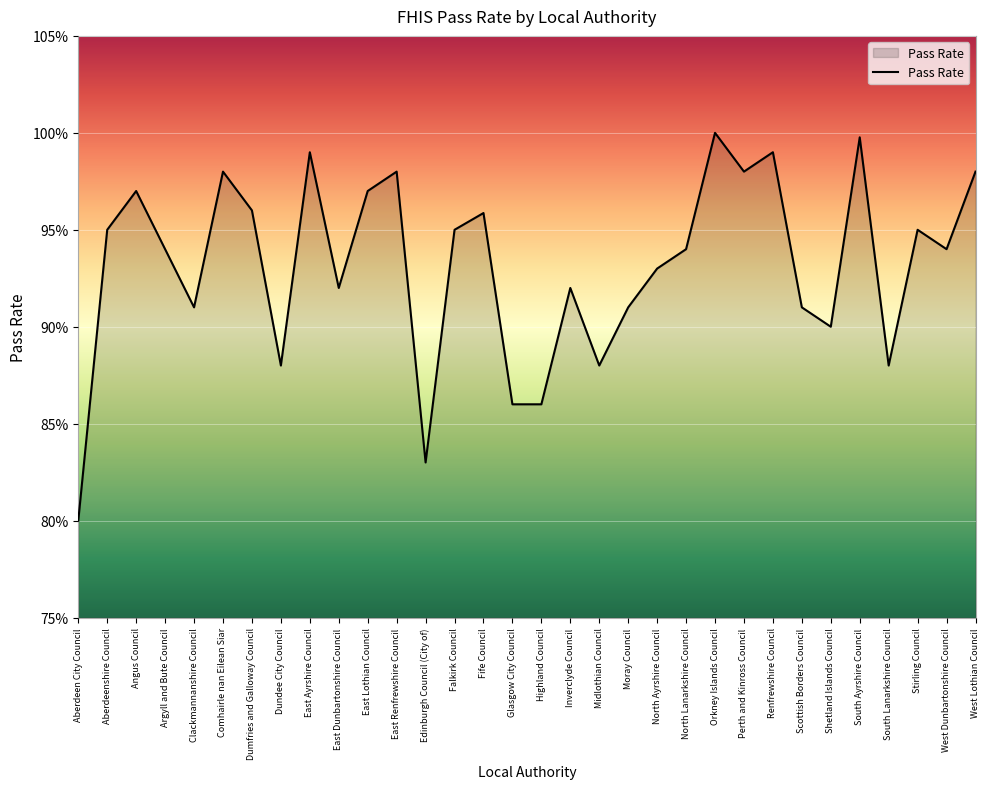

Is this an area chart (filled region under the line)?

Yes